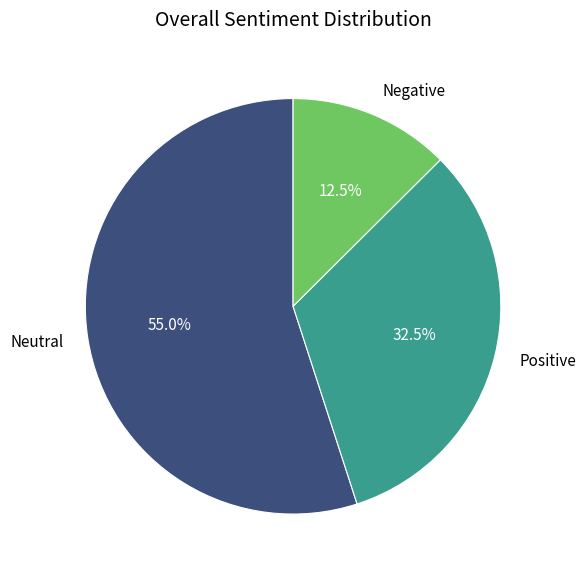

Rank the categories by value from lowest to highest.

Negative, Positive, Neutral